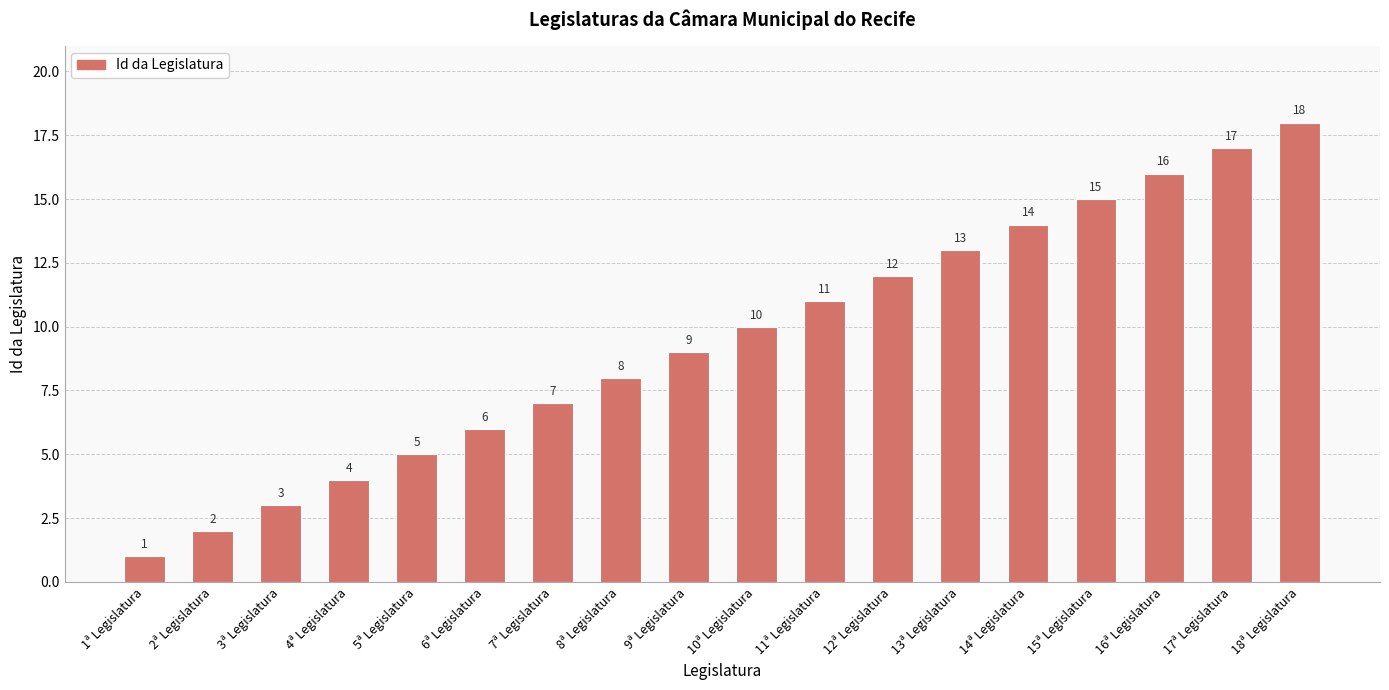

Reading left to right, extract all data points from this chart.

1ª Legislatura=1	2ª Legislatura=2	3ª Legislatura=3	4ª Legislatura=4	5ª Legislatura=5	6ª Legislatura=6	7ª Legislatura=7	8ª Legislatura=8	9ª Legislatura=9	10ª Legislatura=10	11ª Legislatura=11	12ª Legislatura=12	13ª Legislatura=13	14ª Legislatura=14	15ª Legislatura=15	16ª Legislatura=16	17ª Legislatura=17	18ª Legislatura=18